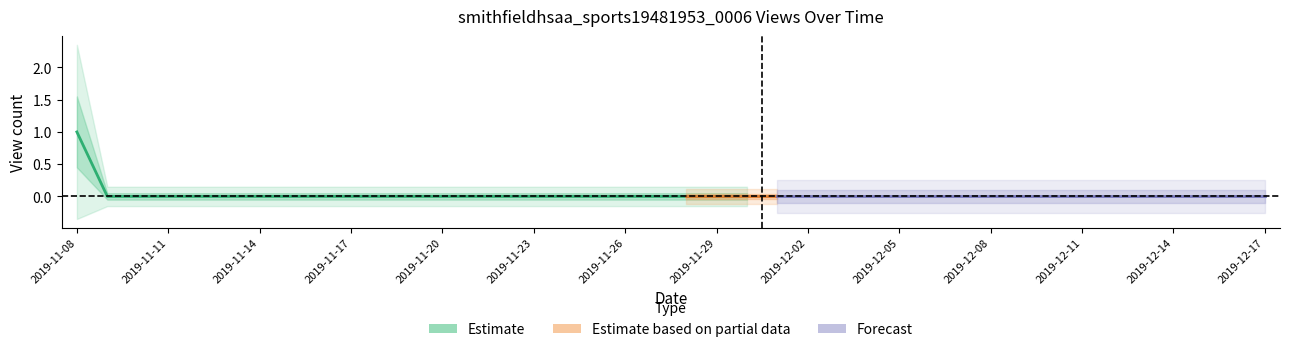

Reading left to right, what are all the values shown in this chart?

1	0	0	0	0	0	0	0	0	0	0	0	0	0	0	0	0	0	0	0	0	0	0	0	0	0	0	0	0	0	0	0	0	0	0	0	0	0	0	0